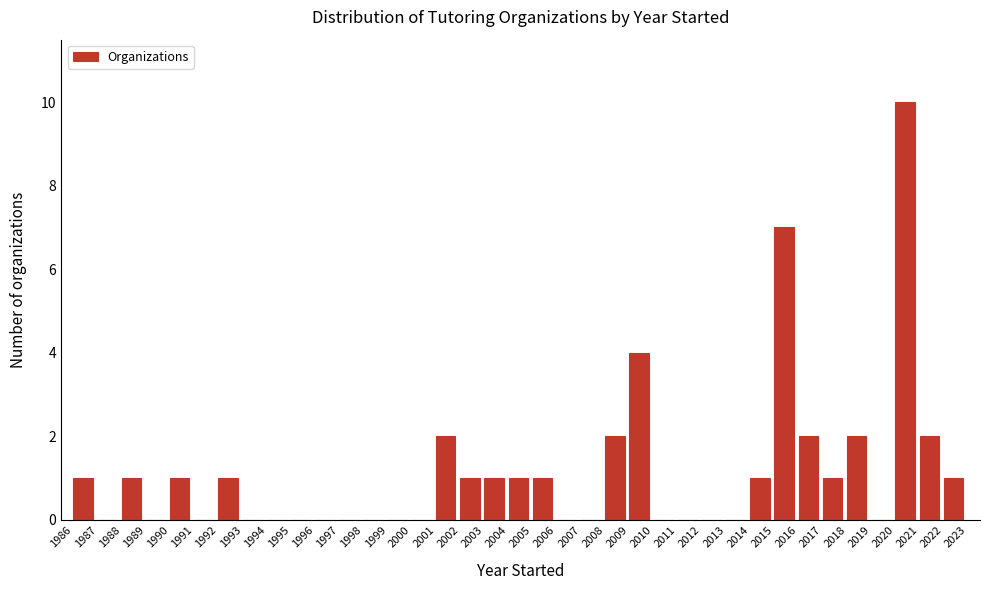

How tall is the bar that spans 1992 to 1993 on the x-axis? The values are not printed on the chart, so give them approximately, as read against the axis.

1